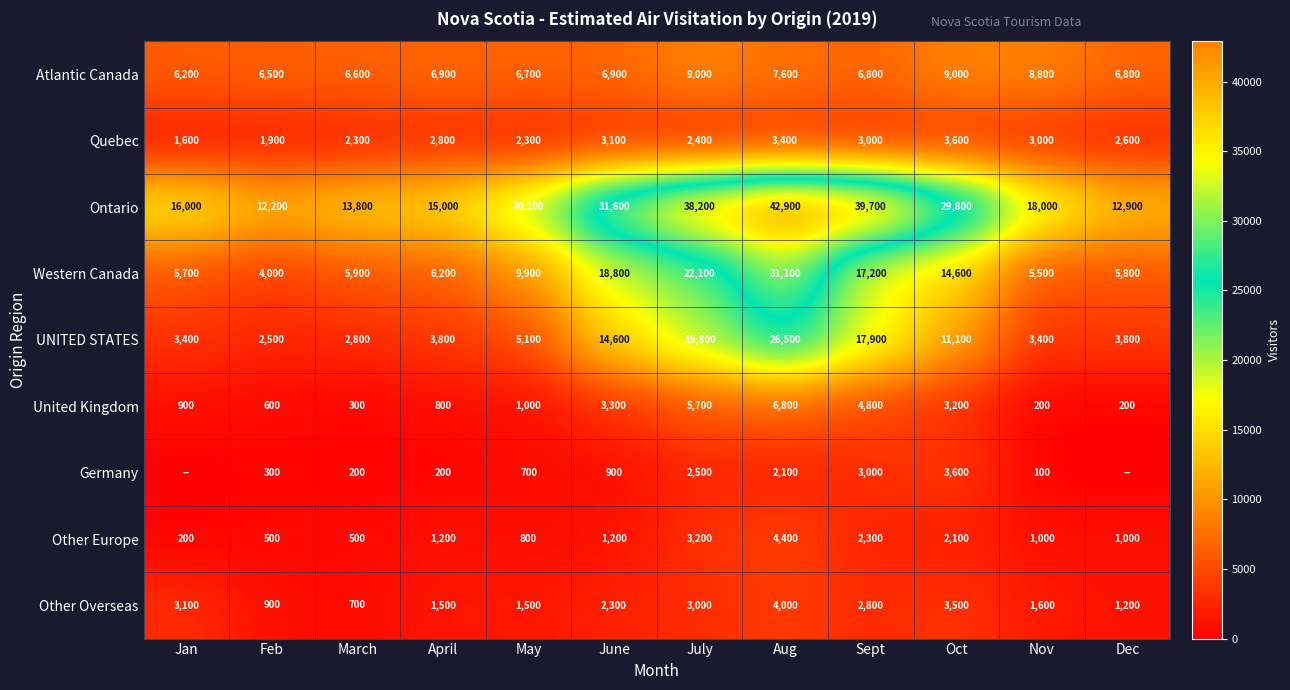

Is the value of United Kingdom at April greater than the value of Germany at March?

Yes